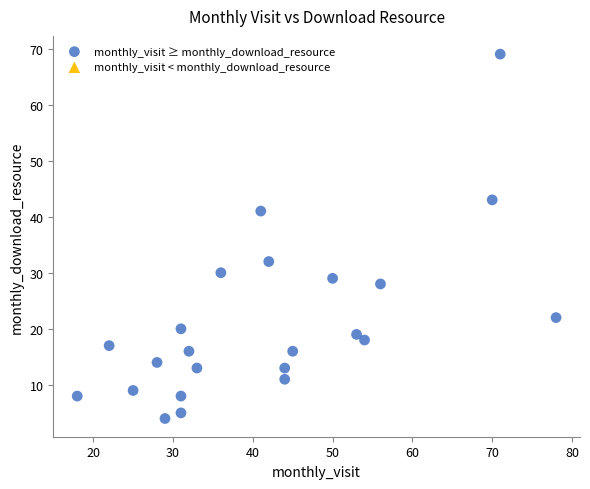

What is the range of X values (max minus min)?

60